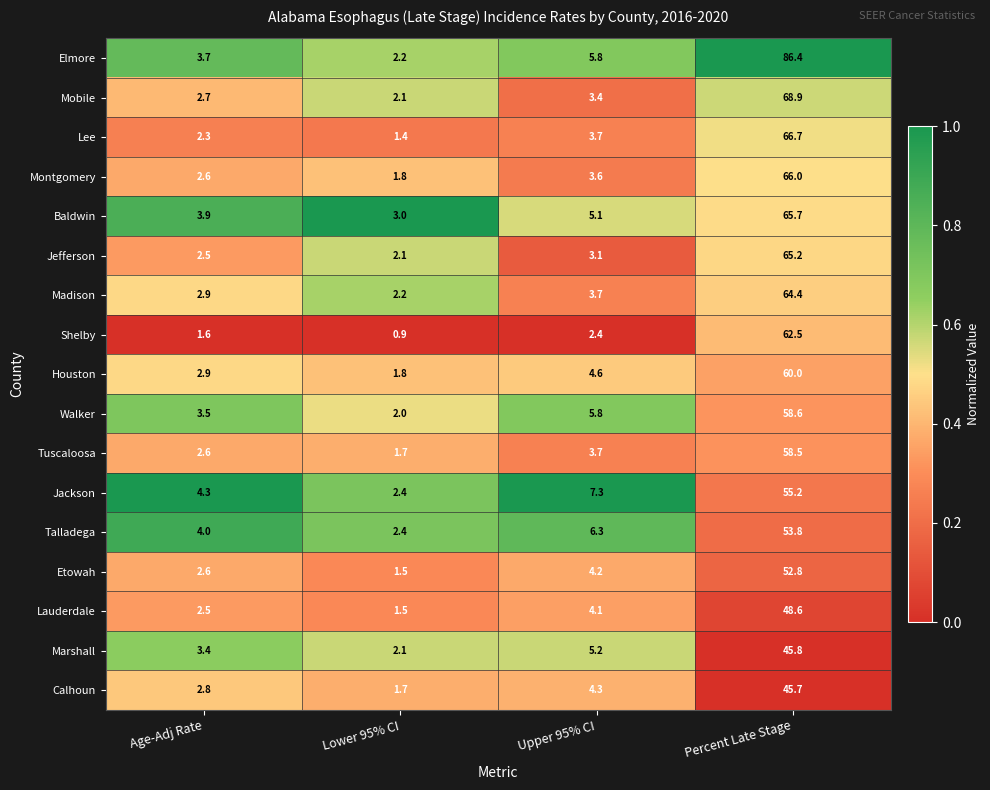

Rank the series by their maximum value, from highest to lowest.

Elmore, Mobile, Lee, Montgomery, Baldwin, Jefferson, Madison, Shelby, Houston, Walker, Tuscaloosa, Jackson, Talladega, Etowah, Lauderdale, Marshall, Calhoun